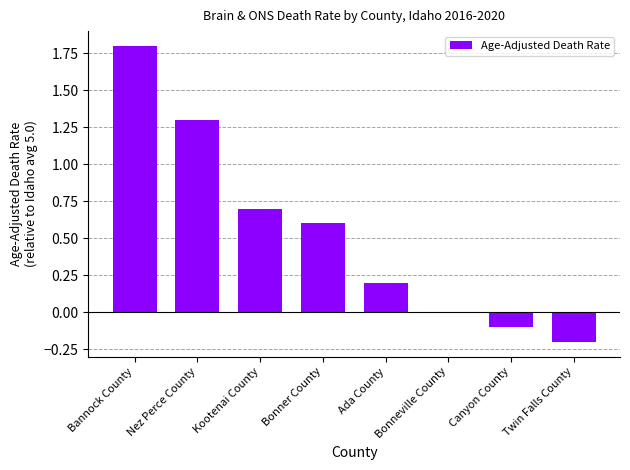

Where does the data first go above 0?

Bannock County